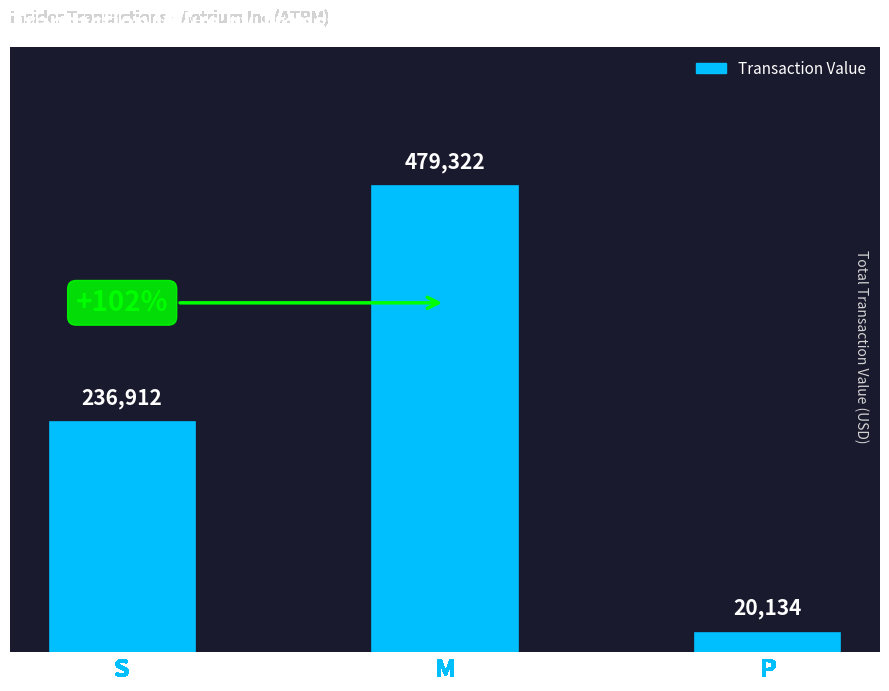

List the labels in order of value, smallest first.

P, S, M